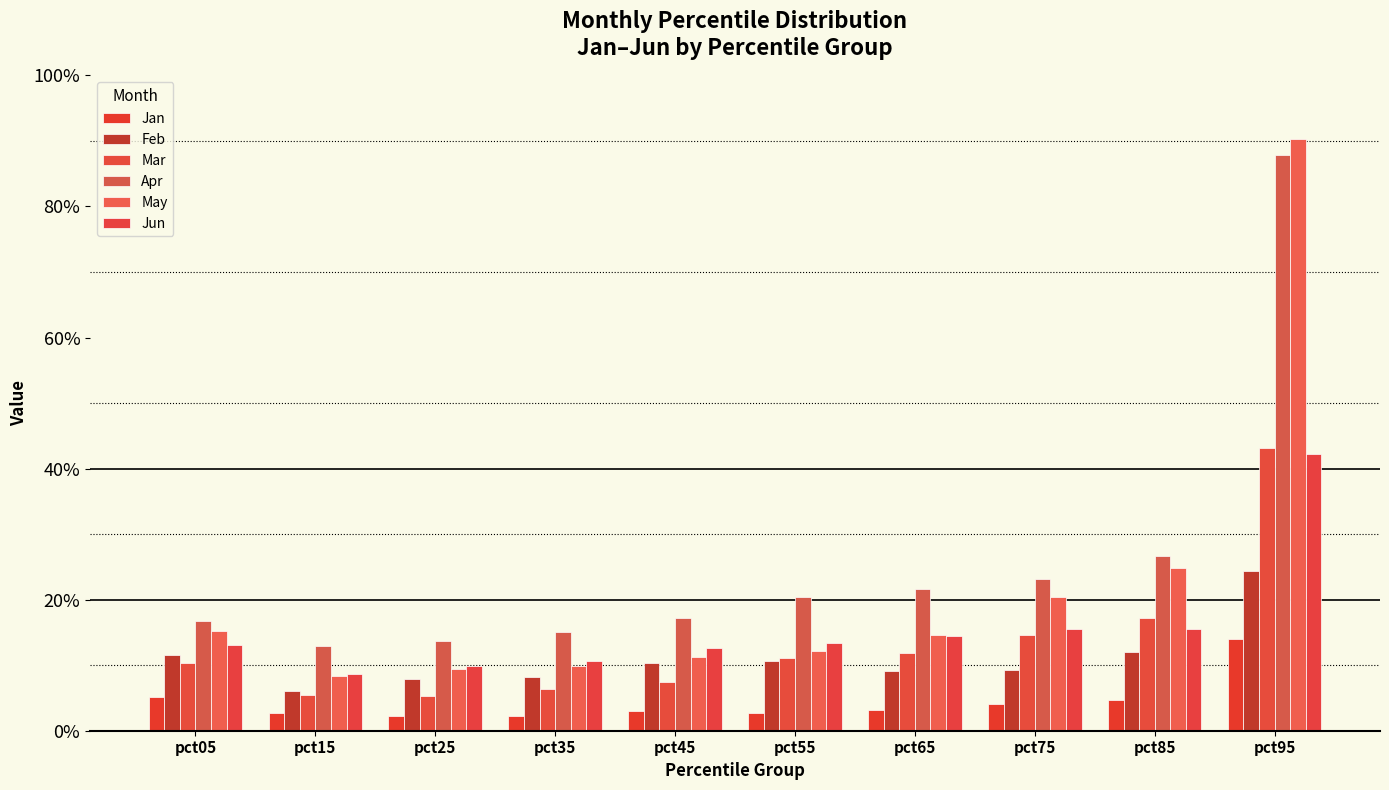

Count the Jan values in the range 0 to 1.

10